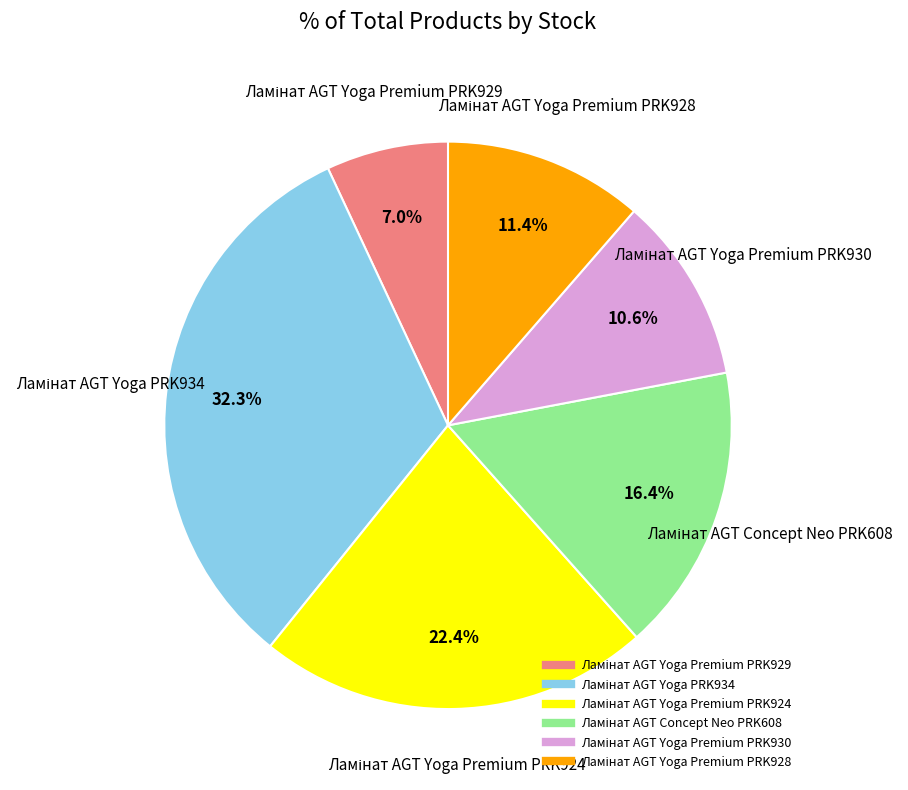

Does any single category account for the majority?

No